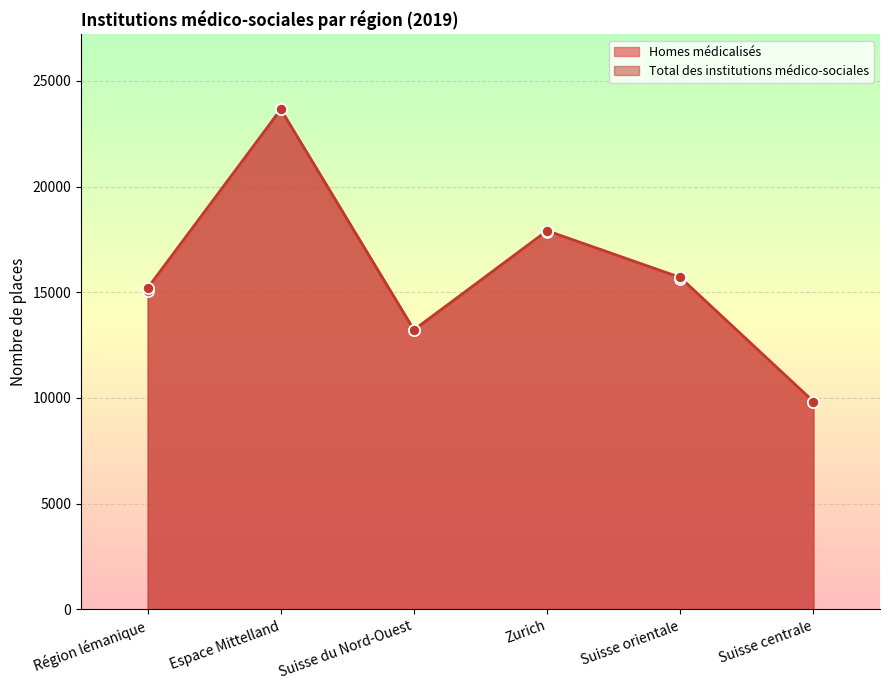

Read the Total des institutions médico-sociales value at Région lémanique.

15194